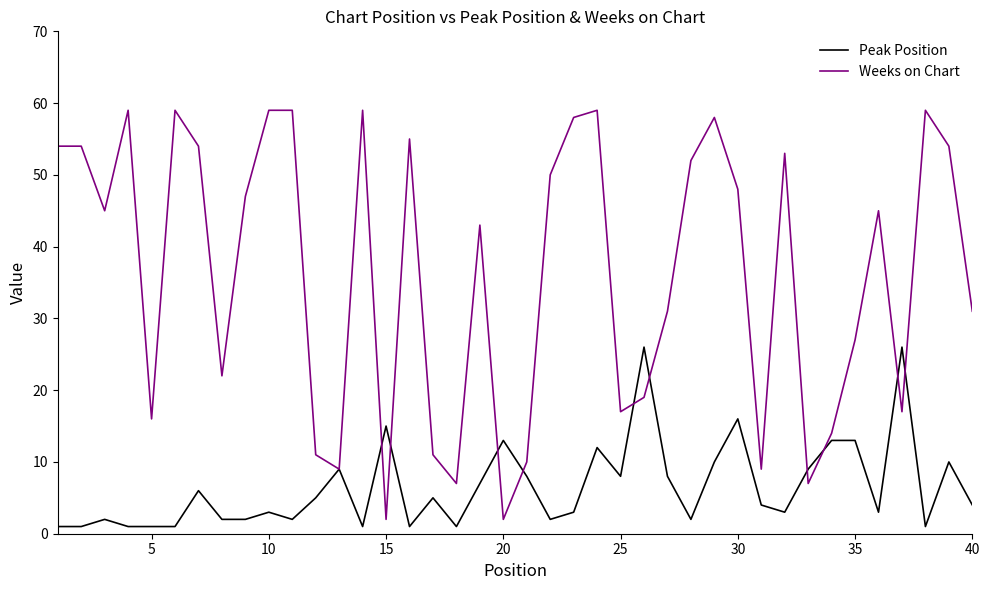

Which series has the largest total across all categories?

Weeks on Chart